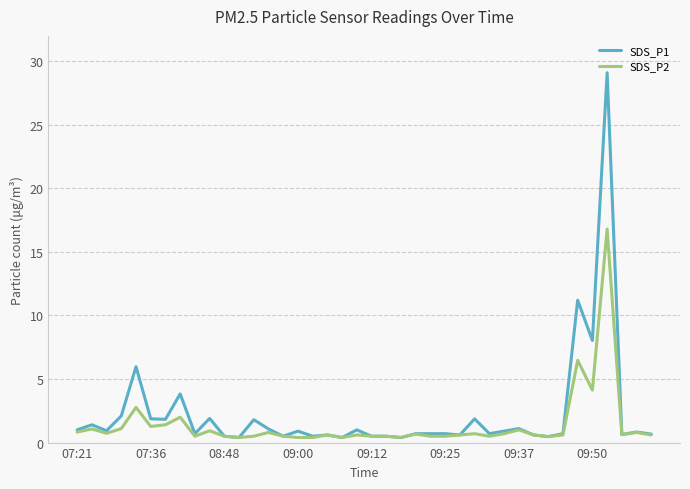

Rank the series by their average value, from lowest to highest.

SDS_P2, SDS_P1